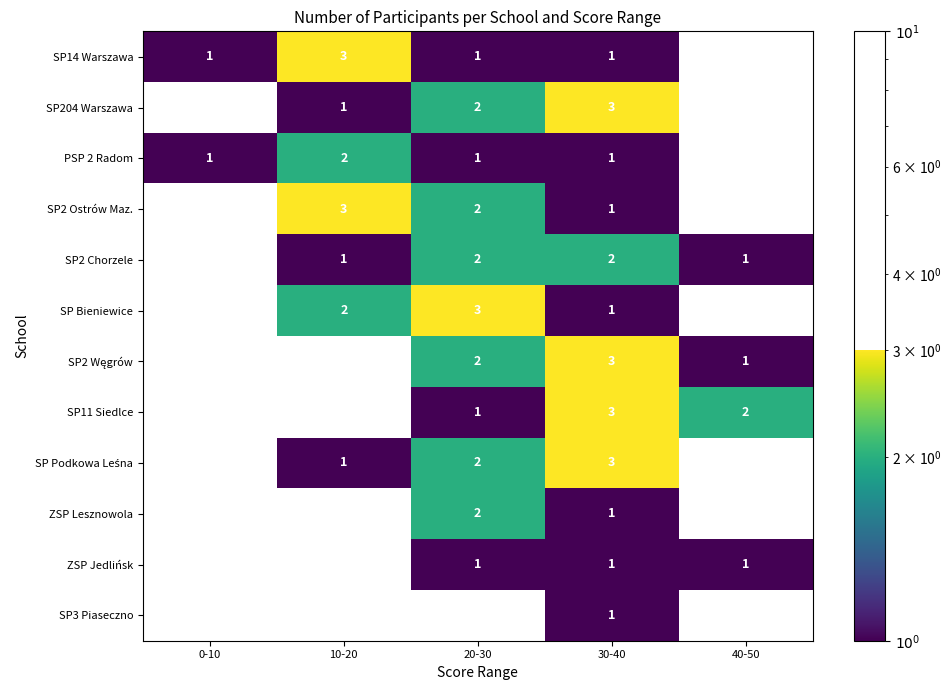

Between 0-10 and 10-20, which is larger?

10-20